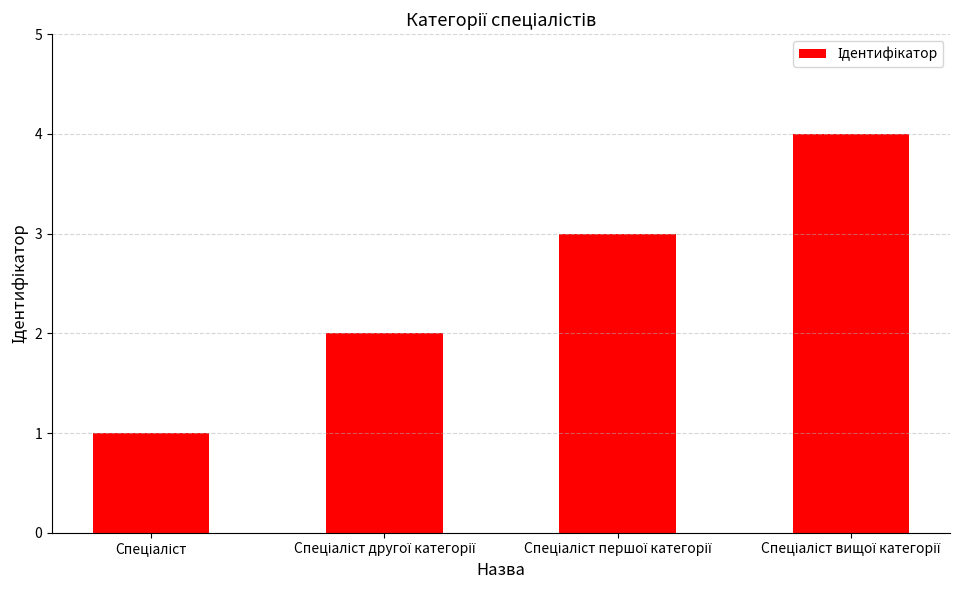

What is the maximum value shown in the chart?

4